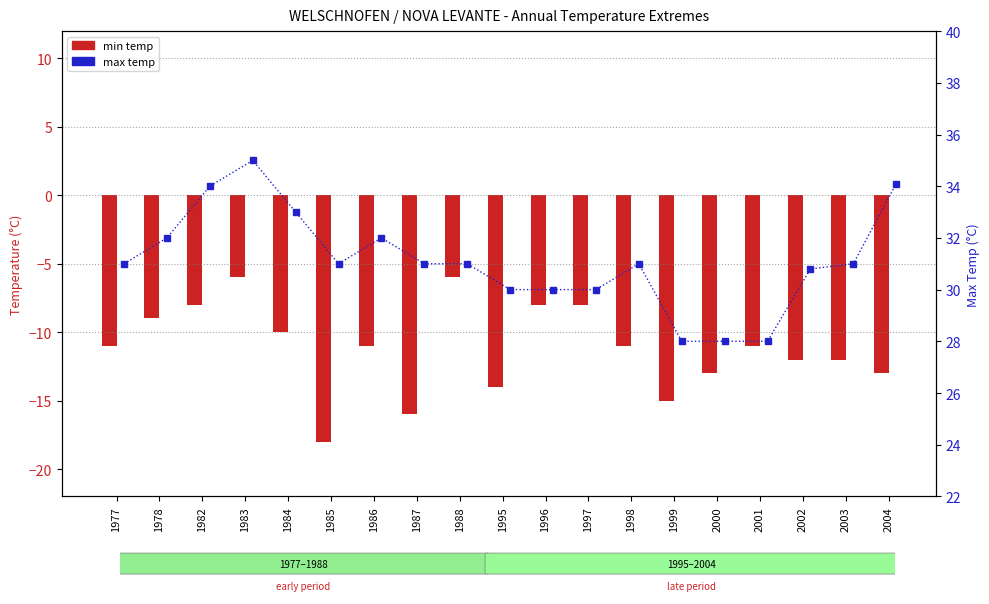

At which label does min temp first exceed -11?

1978